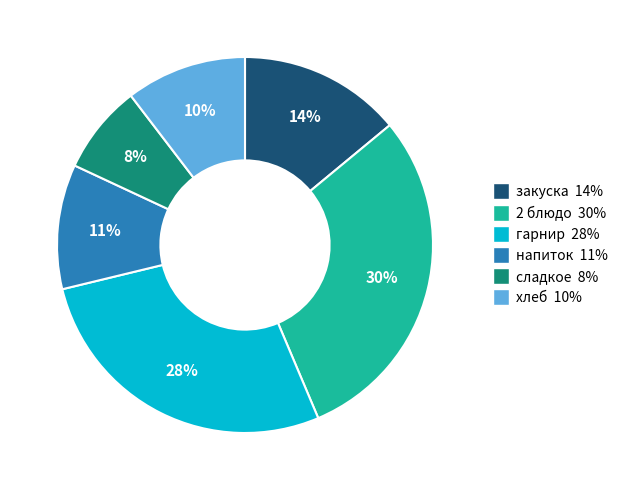

What is the smallest slice in the pie chart?

сладкое